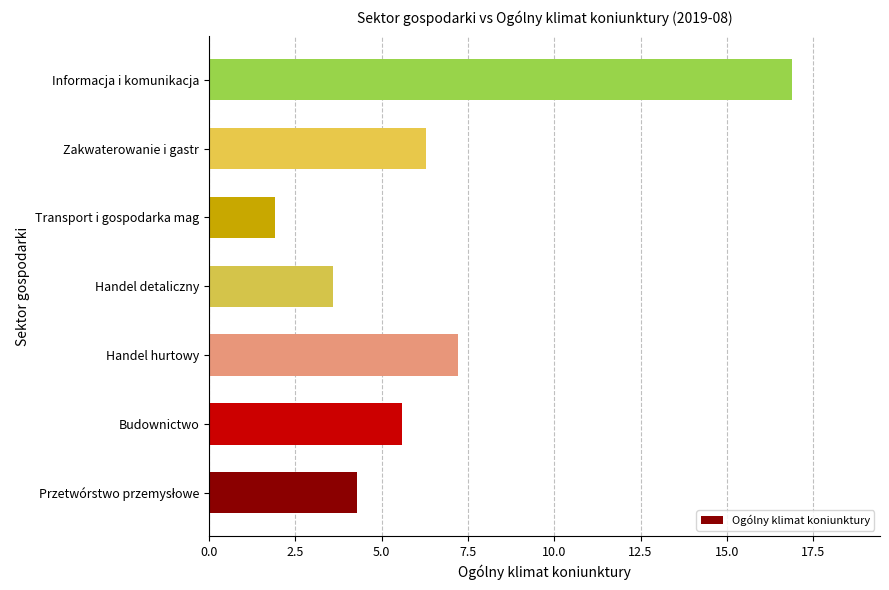

Does the chart contain any negative values?

No